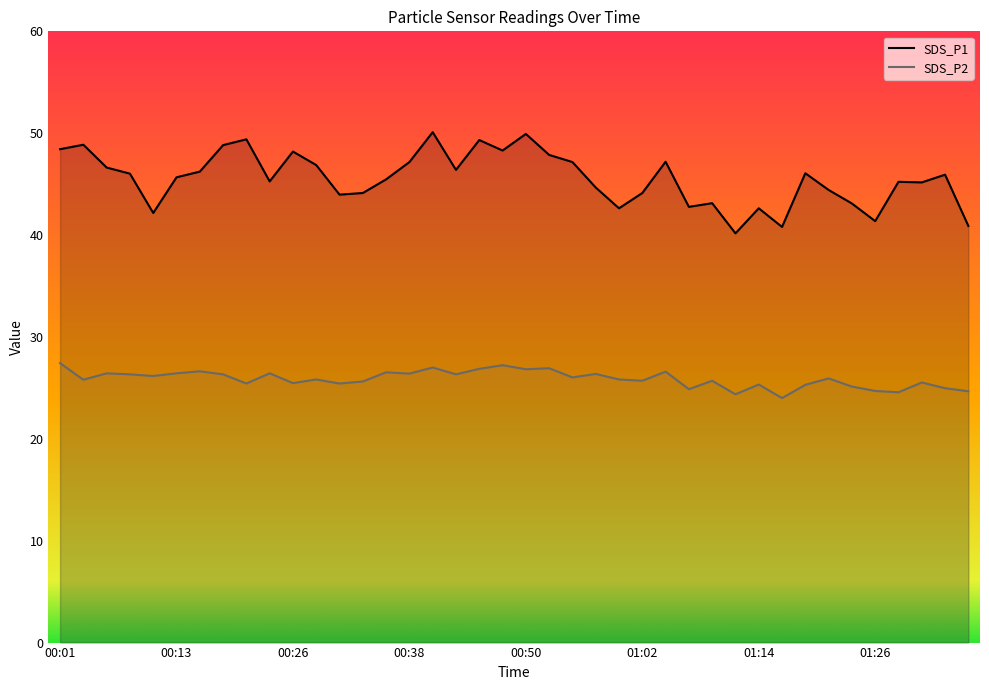

What is the label of the 3rd point from the right?

01:31